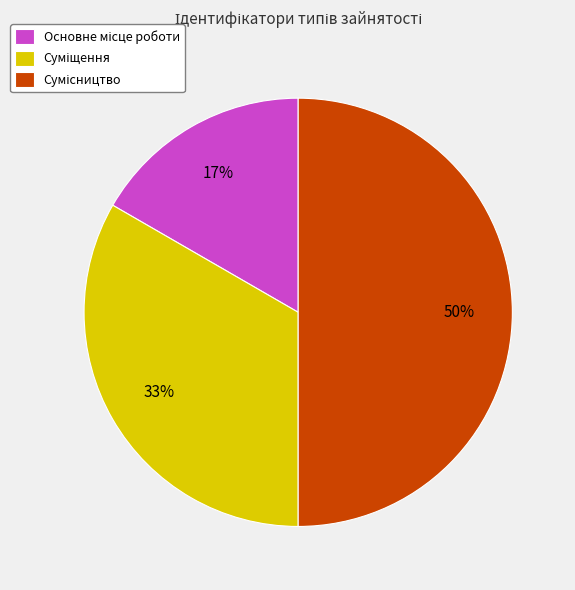

To the nearest percent, what is the difference between the largest and smallest slice percentages?

33%